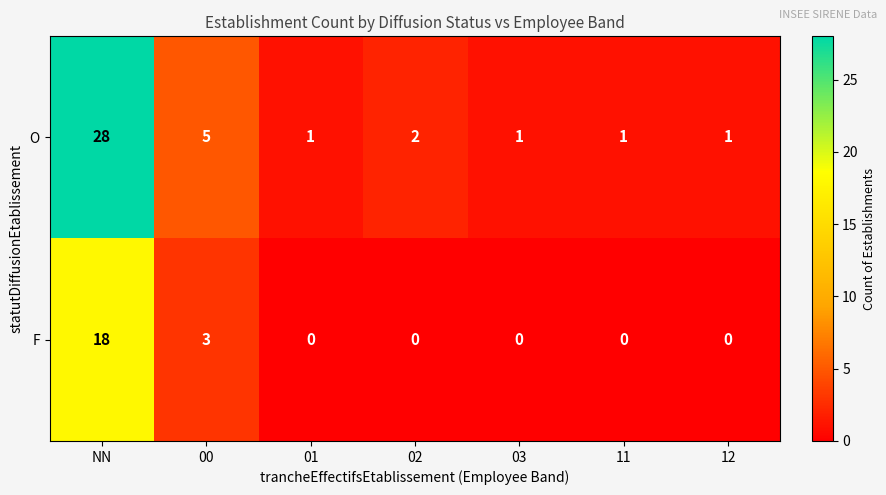

Between NN and 11, which series saw the biggest shift?

O